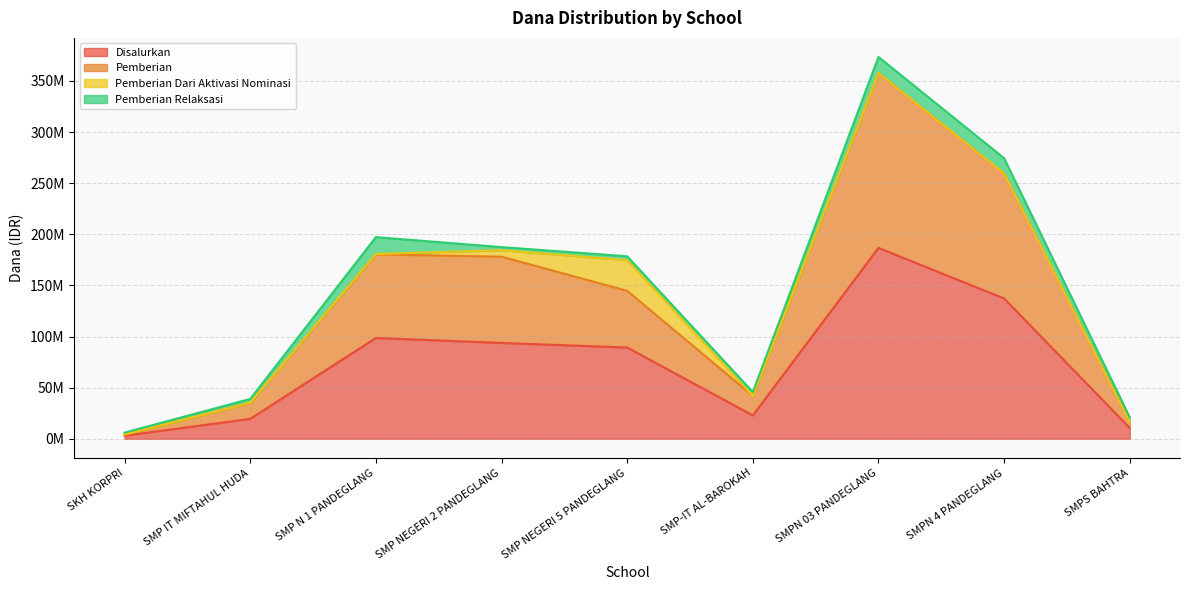

What is the total value across all series at SKH KORPRI?

7125000